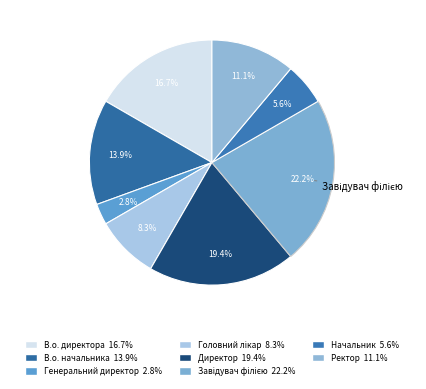

True or false: В.о. директора accounts for 17% of the total.

True